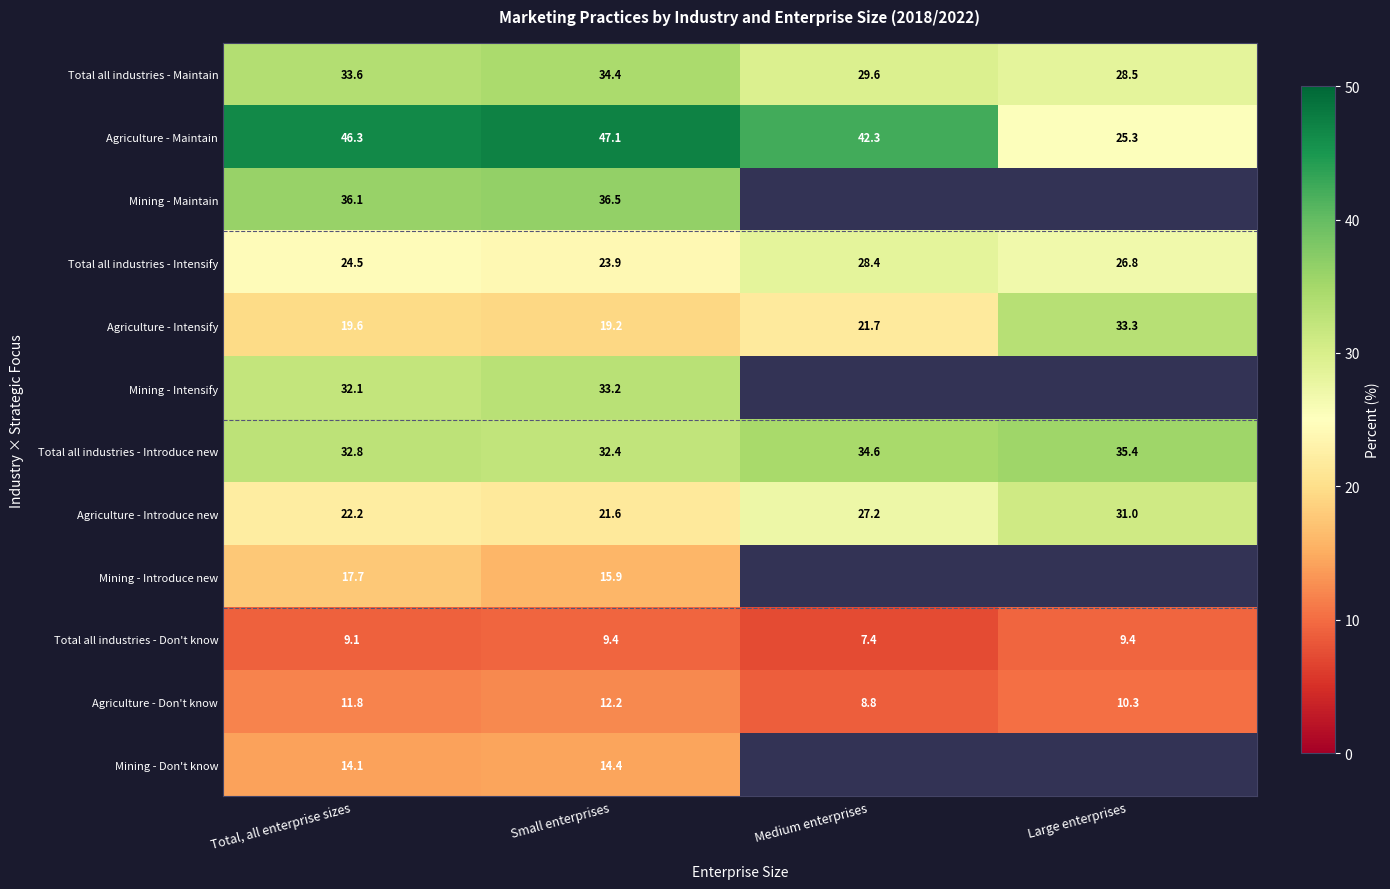

What is the greatest value displayed?

47.1